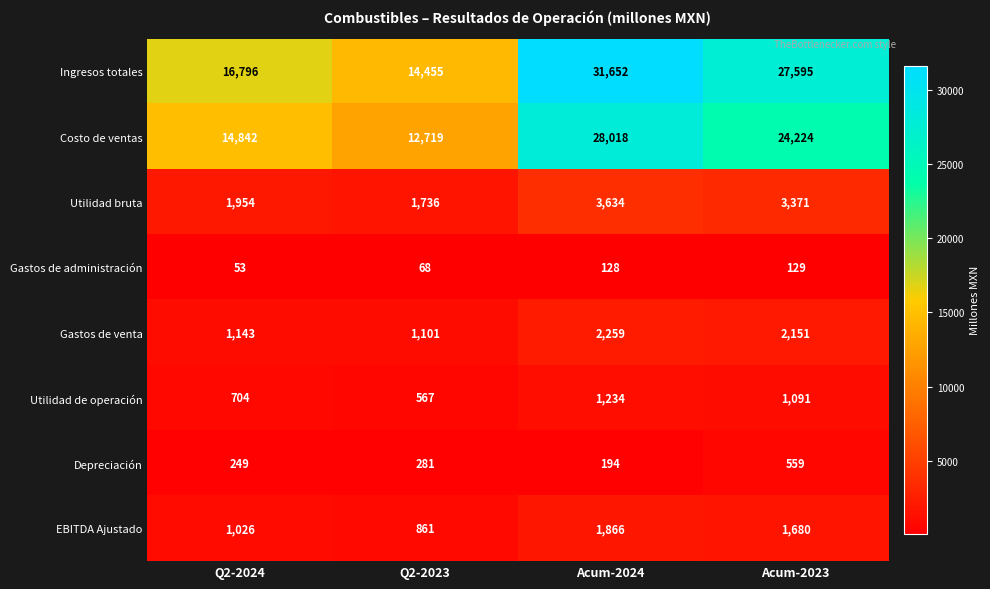

Where is EBITDA Ajustado nearest to the value 1363?

Acum-2023